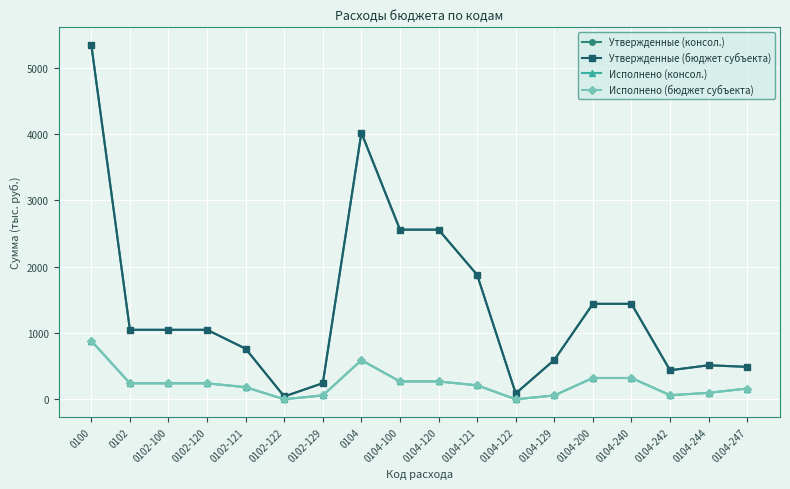

Which category has the lowest value in the Исполнено (консол.) series?

0102-122